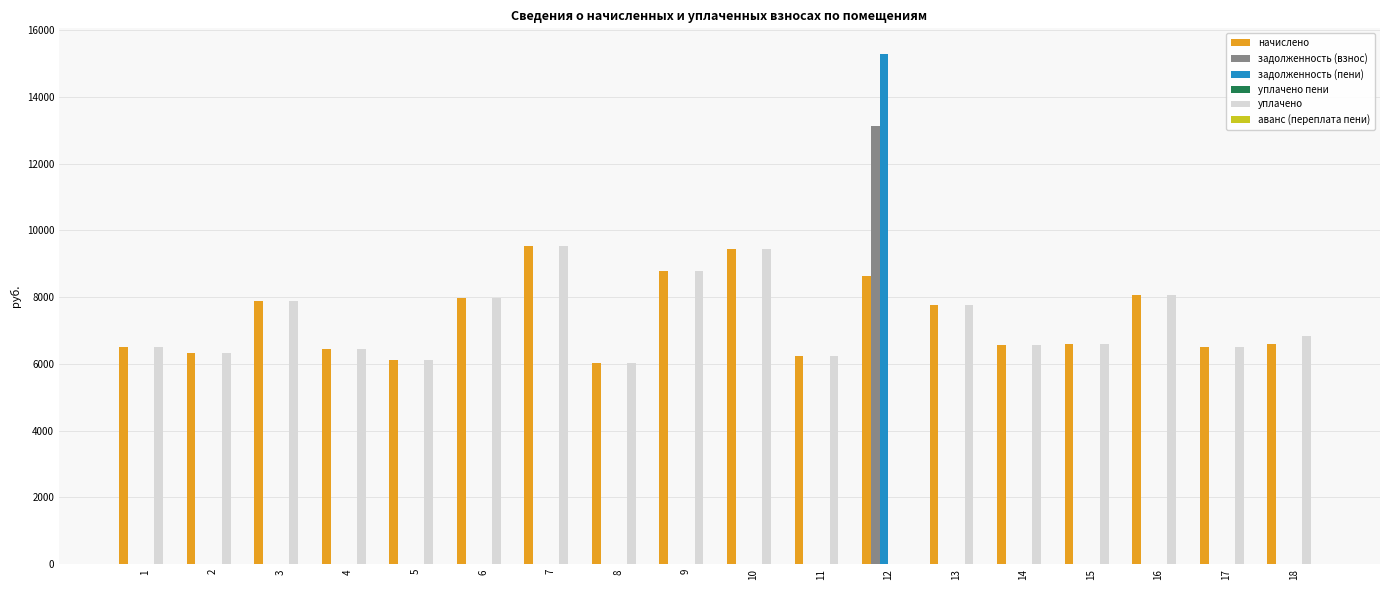

The value of уплачено at 7 is 1913.6. True or false?

False